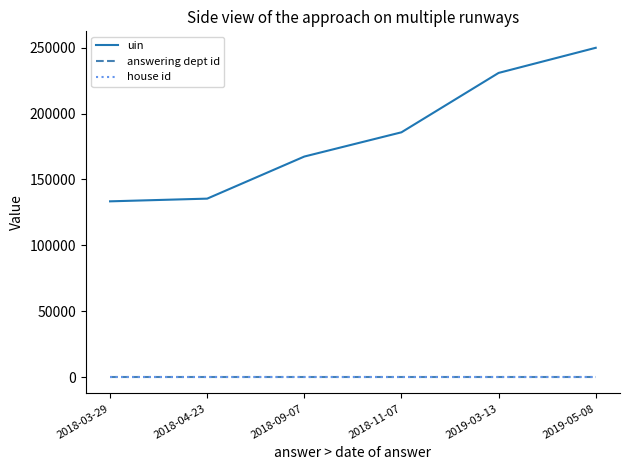

What is the spread (max minus min) of values at 2018-04-23?

135443